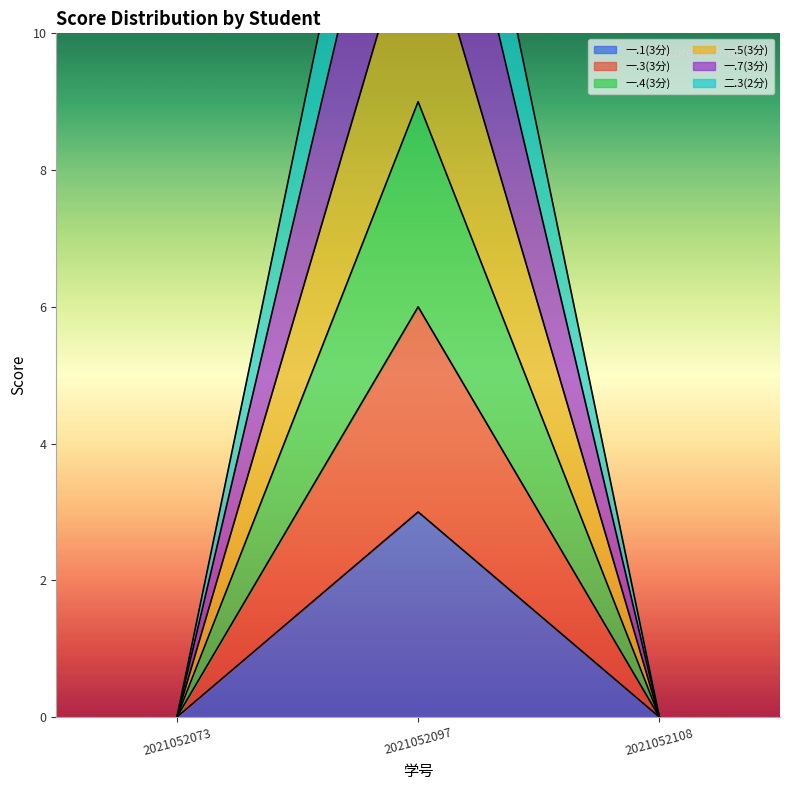

At which label does 一.7(3分) reach its peak?

2021052097